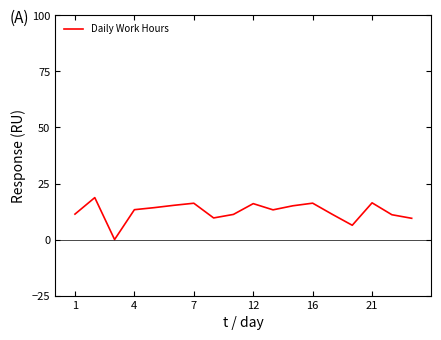

What is the greatest value displayed?

18.7